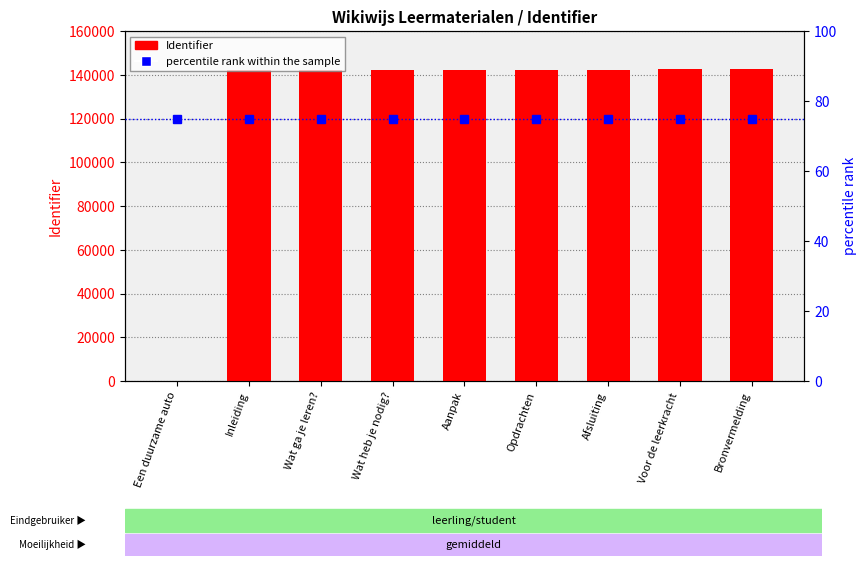

Which has a higher value, Inleiding or Bronvermelding?

Bronvermelding